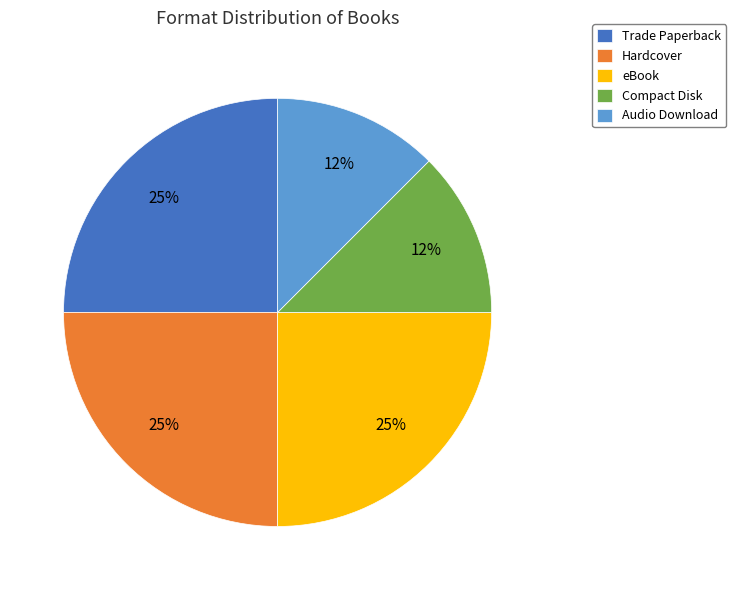

Is it true that Hardcover is 14% of the pie?

False